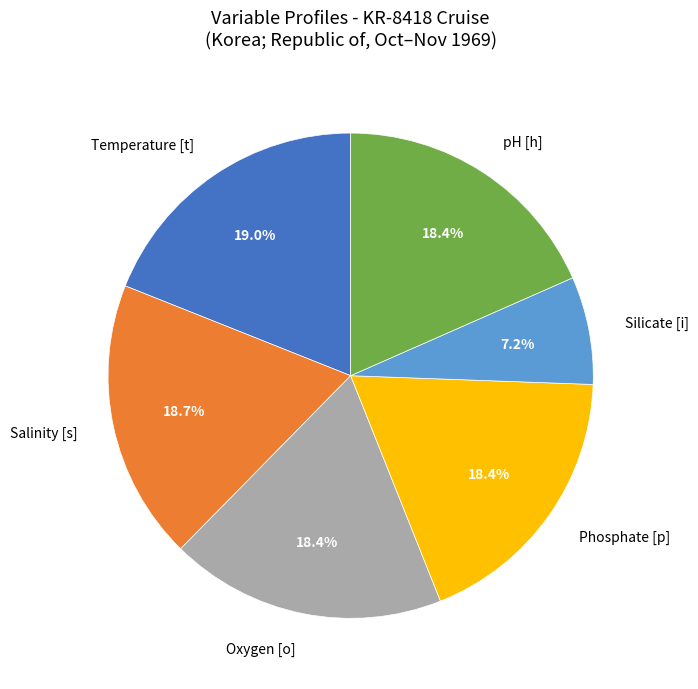

What is the total percentage of pH [h] and Temperature [t]?

37.4%